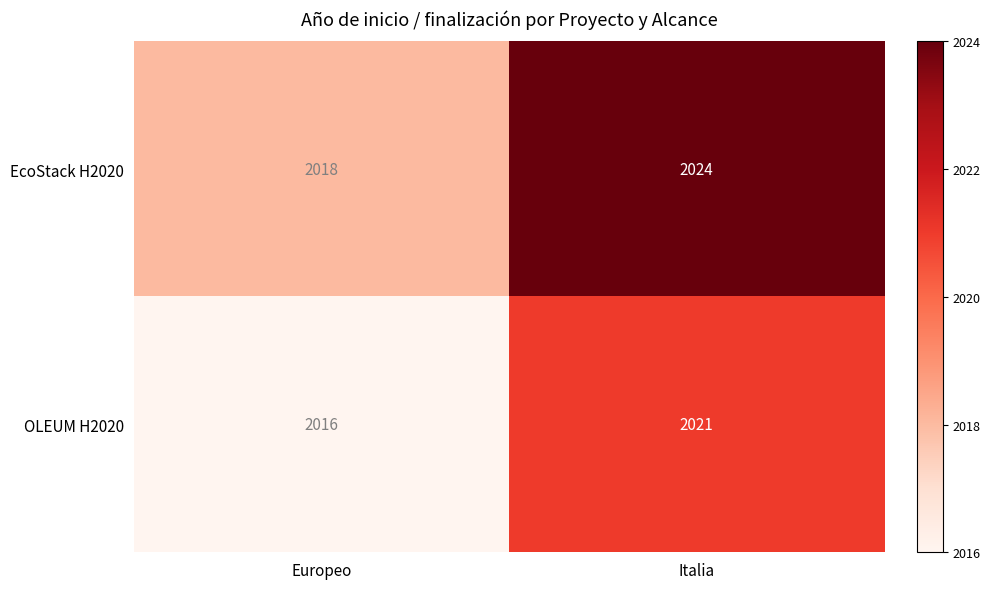

Reading left to right, list all the values displayed in this chart.

EcoStack H2020: Europeo=2018	Italia=2024
OLEUM H2020: Europeo=2016	Italia=2021